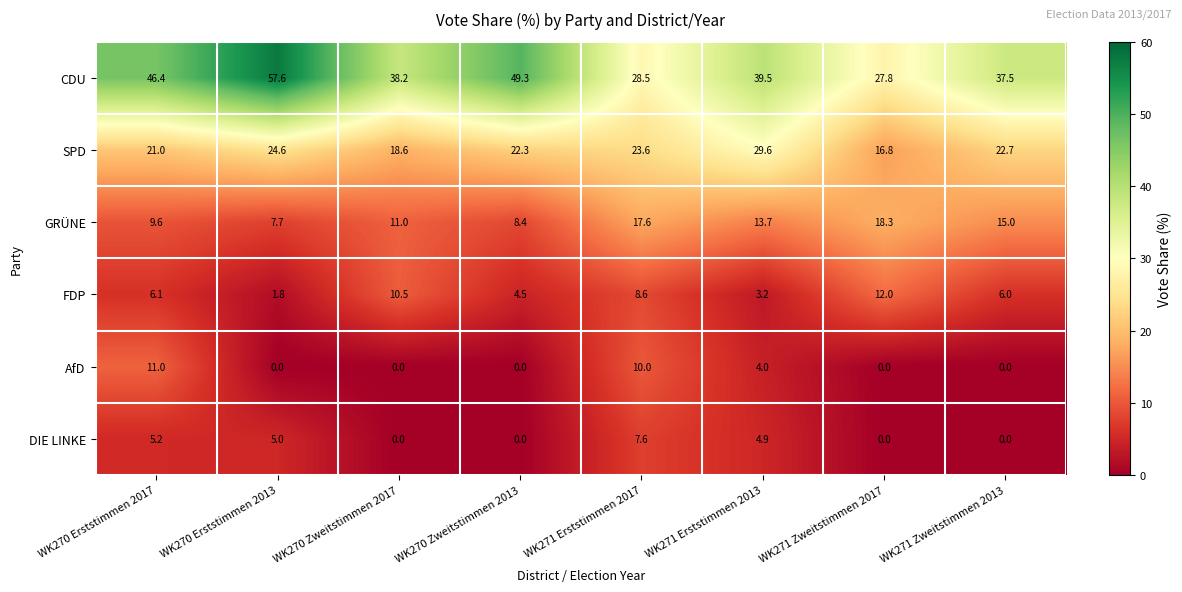

Where does the FDP series first go above 6?

WK270 Erststimmen 2017